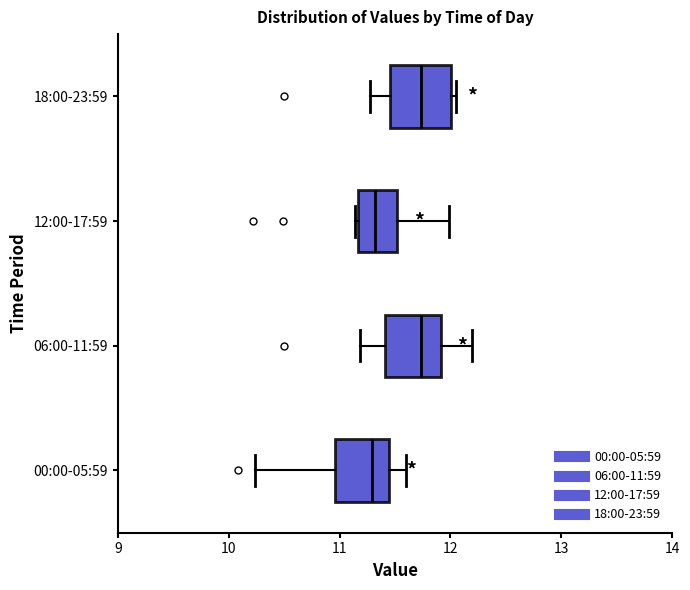

Reading bottom to top, transcribe this box plot: for each box, give where its median line is, the range the box spans, and where its two whiskers end, as read against the x-axis. The values are not printed on the chart, so give them approximately, as read against the axis.

00:00-05:59: median 11.3, box 11.0 to 11.5, whiskers 10.2 to 11.6
06:00-11:59: median 11.7, box 11.4 to 11.9, whiskers 11.2 to 12.2
12:00-17:59: median 11.3, box 11.2 to 11.5, whiskers 11.1 to 12.0
18:00-23:59: median 11.7, box 11.5 to 12.0, whiskers 11.3 to 12.1